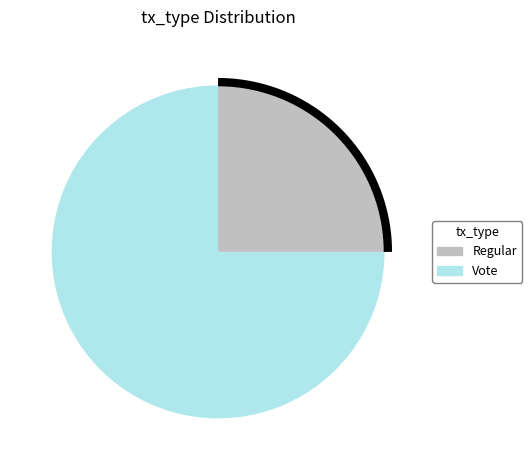

True or false: Regular accounts for 10% of the total.

False